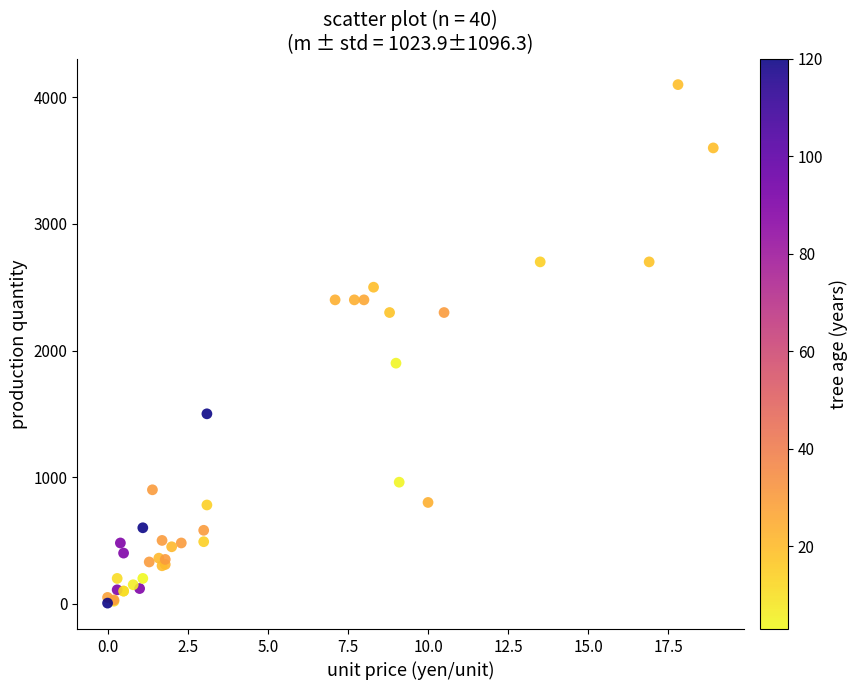

What Y value in the scatter plot is closest to 2052?

1900